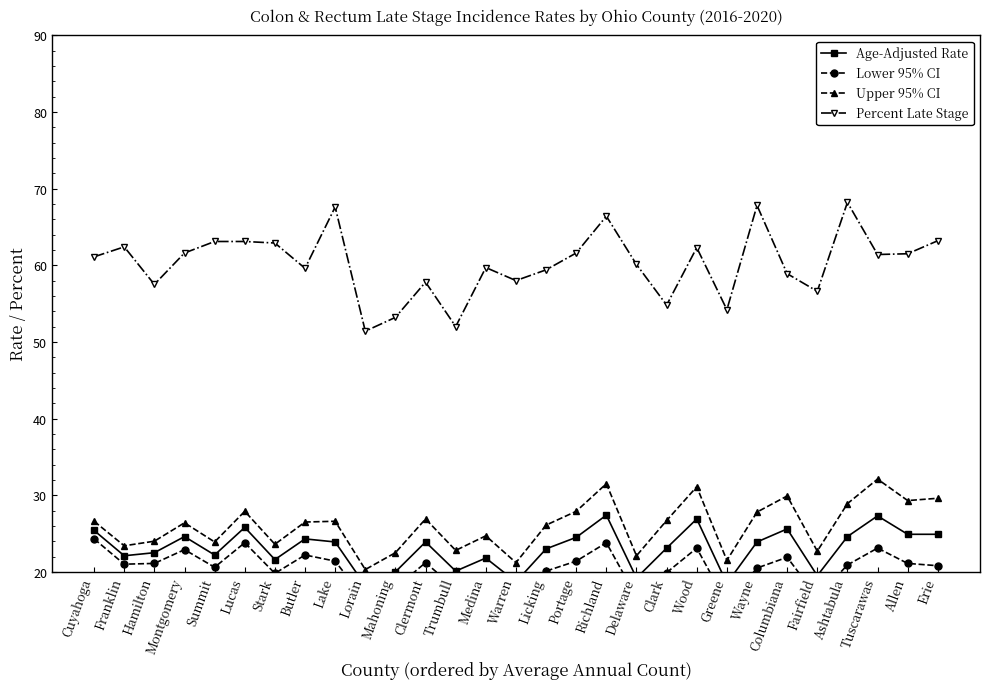

What is the highest value of the Lower 95% CI series?

24.3